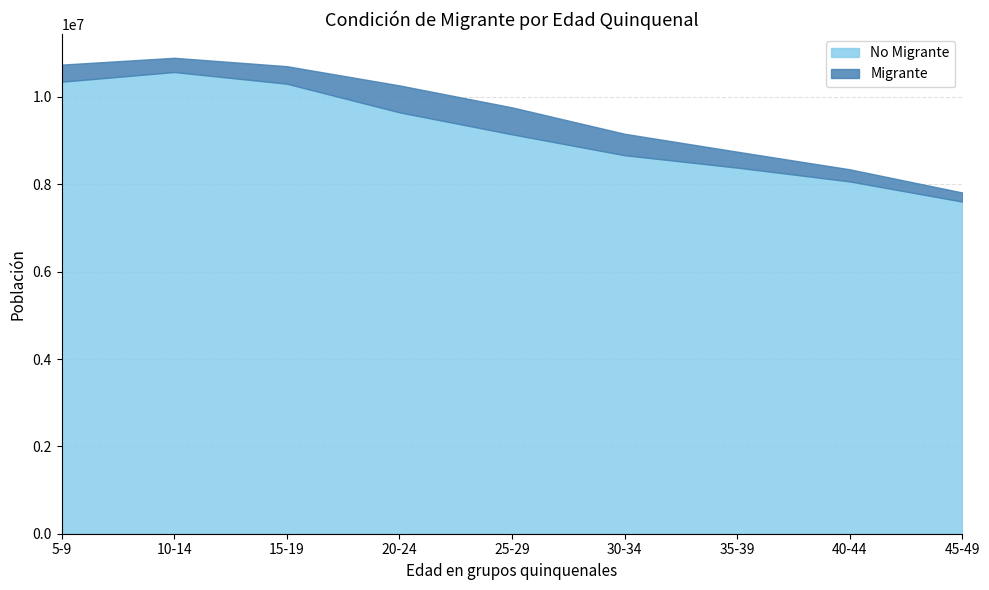

List the series in order of their peak value, lowest first.

Migrante, No Migrante